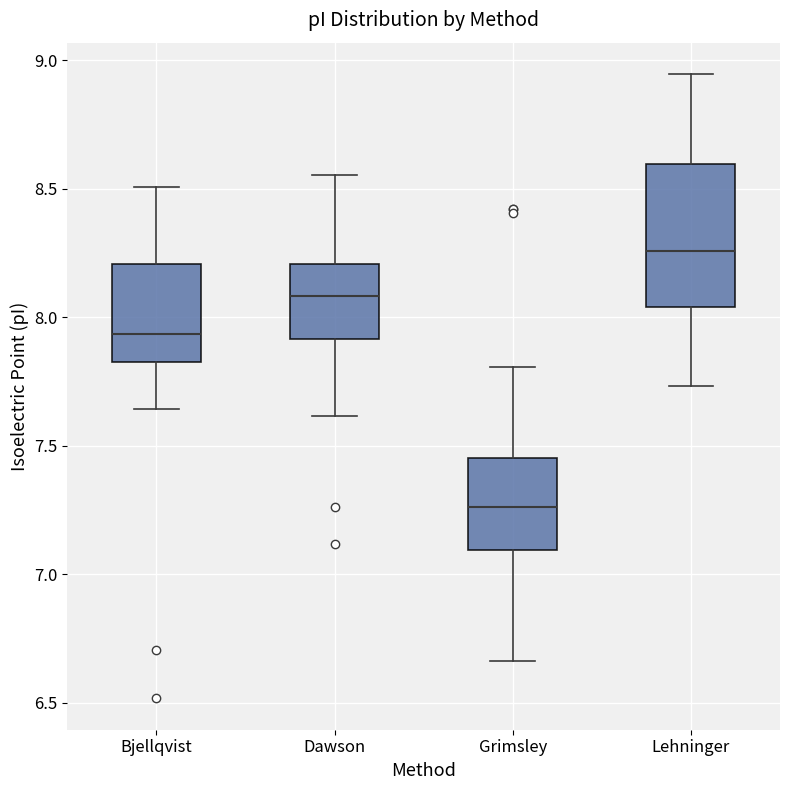

Where does the upper whisker of the box for Grimsley end on the y-axis? The values are not printed on the chart, so give them approximately, as read against the axis.

7.80